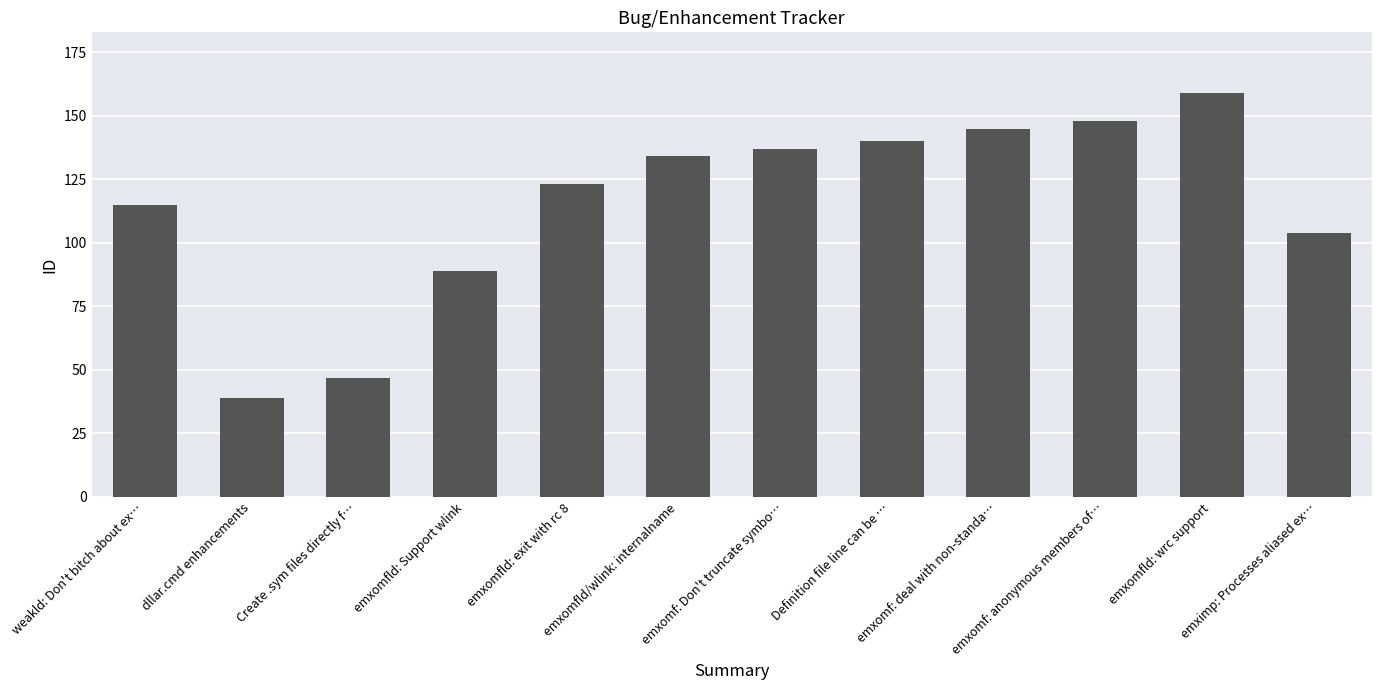

Count the number of categories in the chart.

12